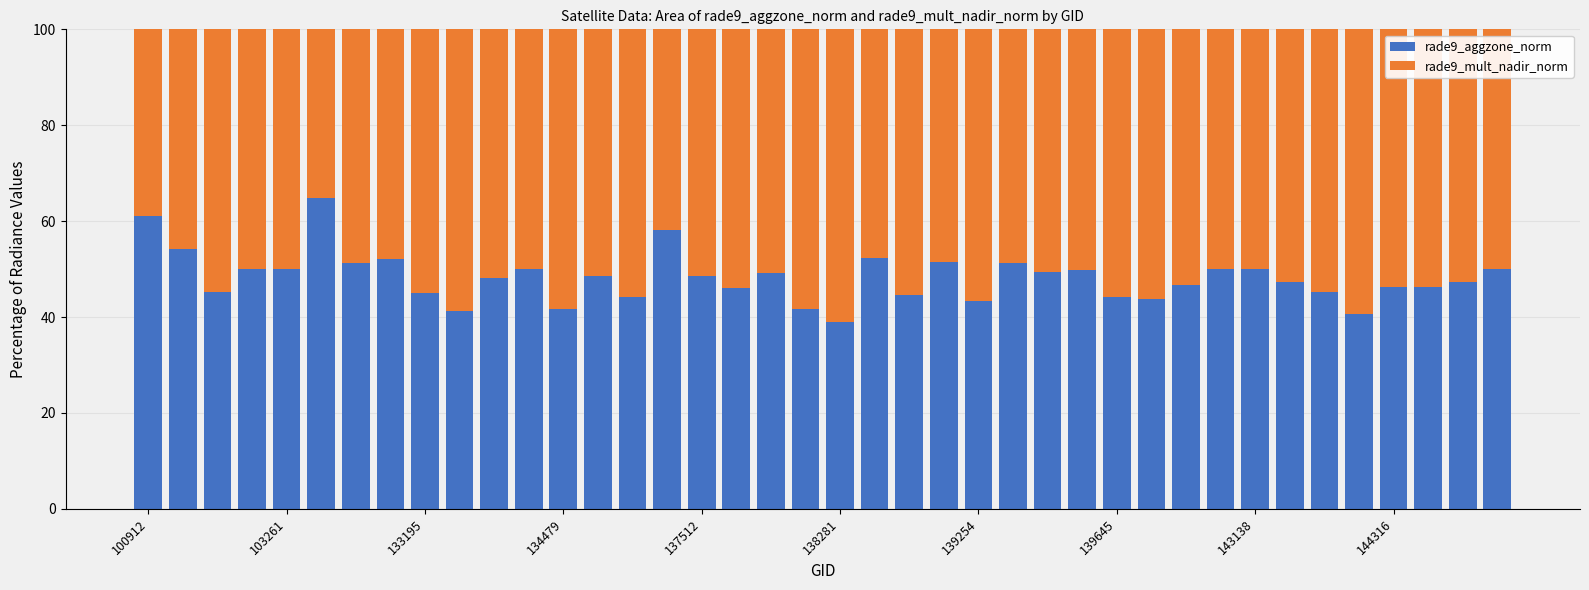

What is the highest value of the rade9_aggzone_norm series?

64.8